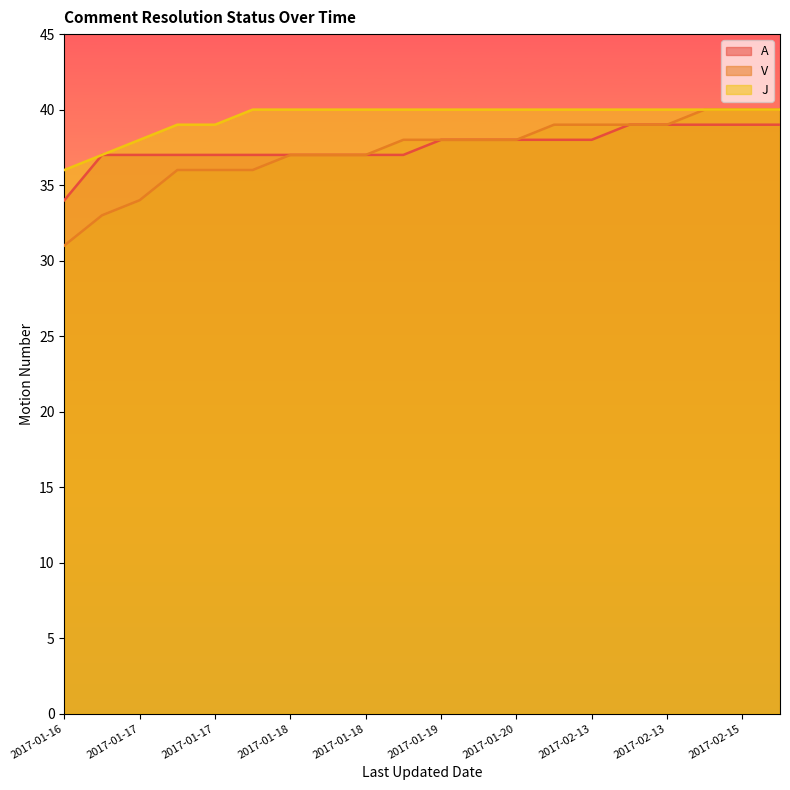

At how many categories does at least one series exceed 32?

20